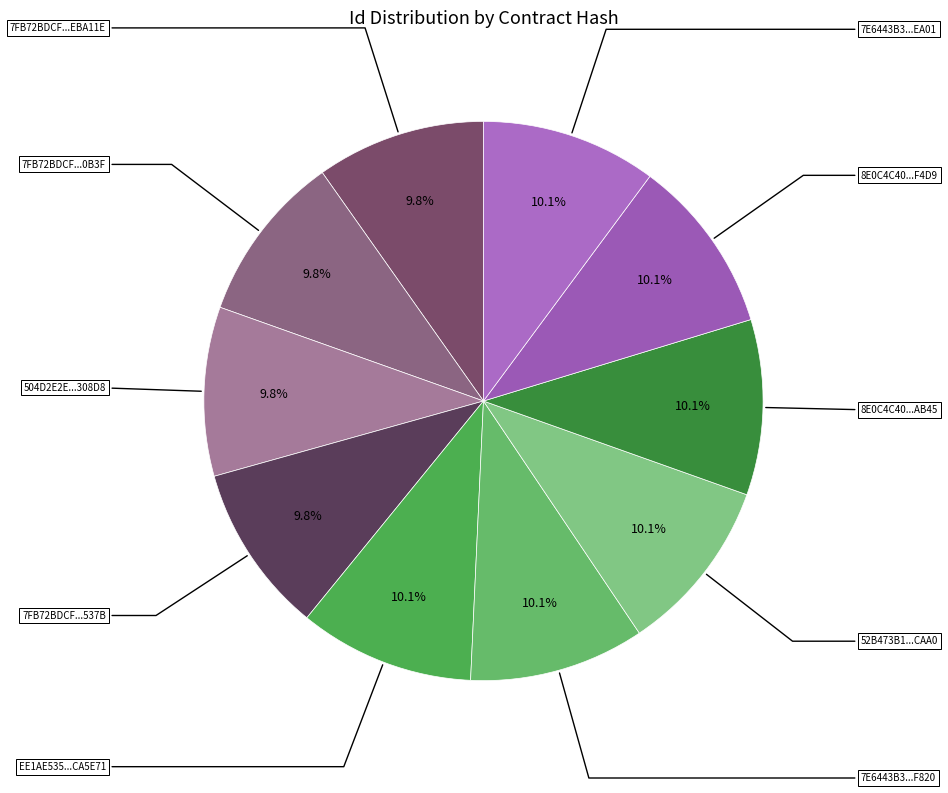

Count the number of slices in the pie.

10